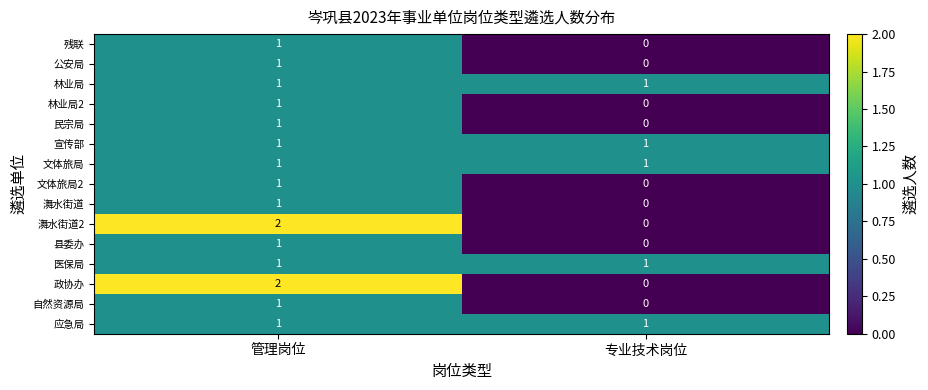

What is the spread (max minus min) of values at 专业技术岗位?

1